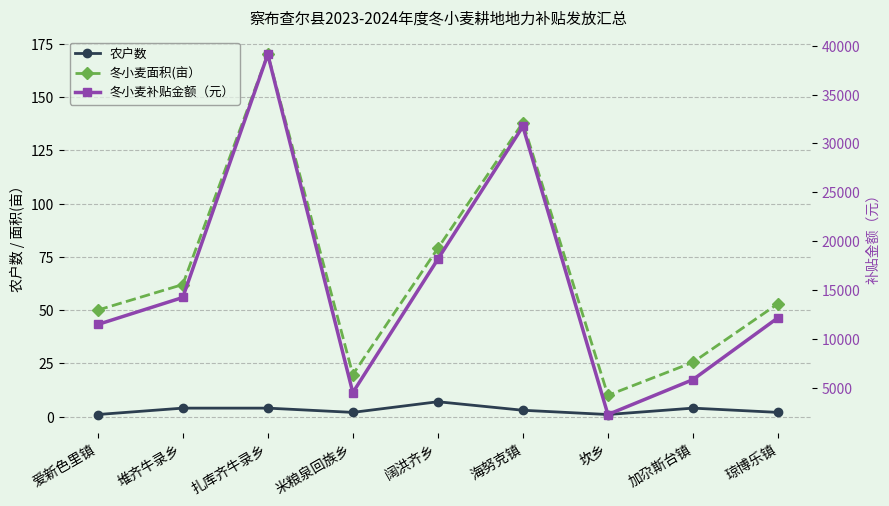

What is the label of the 6th point from the left?

海努克镇